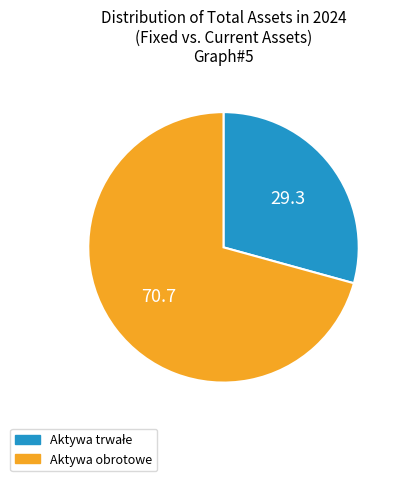

The Aktywa obrotowe slice represents 71% of the pie. True or false?

True